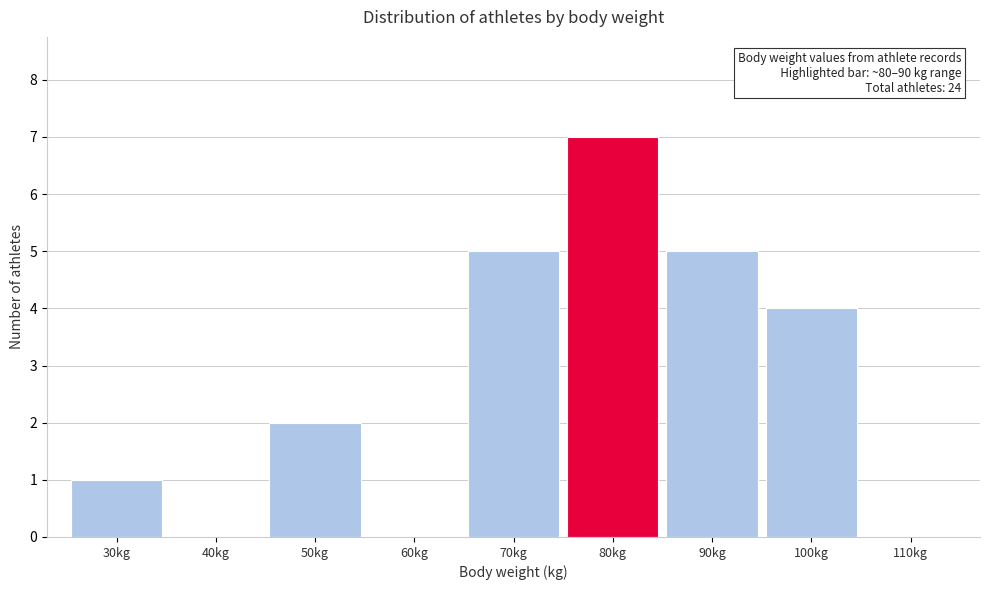

Reading left to right, list all the values displayed in this chart.

30kg=1	40kg=0	50kg=2	60kg=0	70kg=5	80kg=7	90kg=5	100kg=4	110kg=0